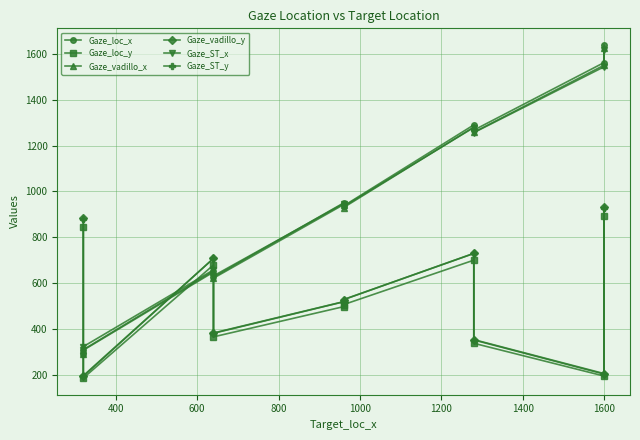

After their last crossing, which series has the higher values: Gaze_vadillo_y or Gaze_vadillo_x?

Gaze_vadillo_x